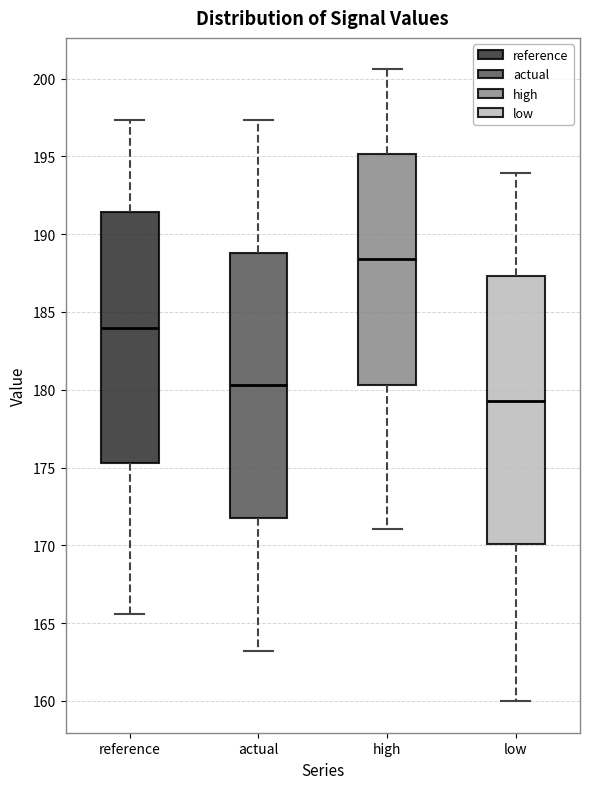

Where is the upper edge of the box for reference on the y-axis? The values are not printed on the chart, so give them approximately, as read against the axis.

191.5